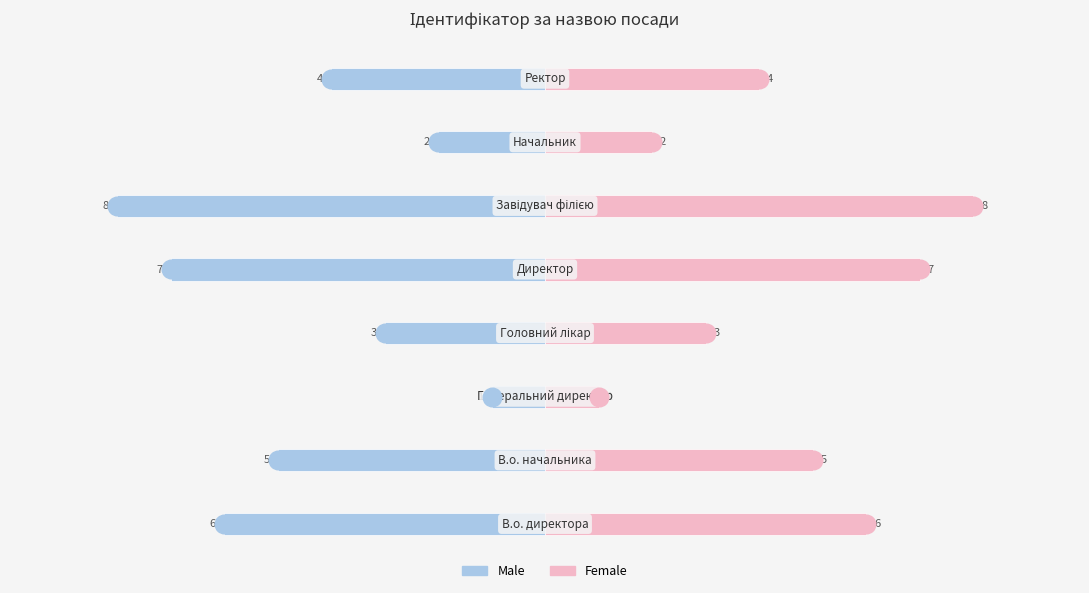

Which series has the widest spread of Y values?

Male